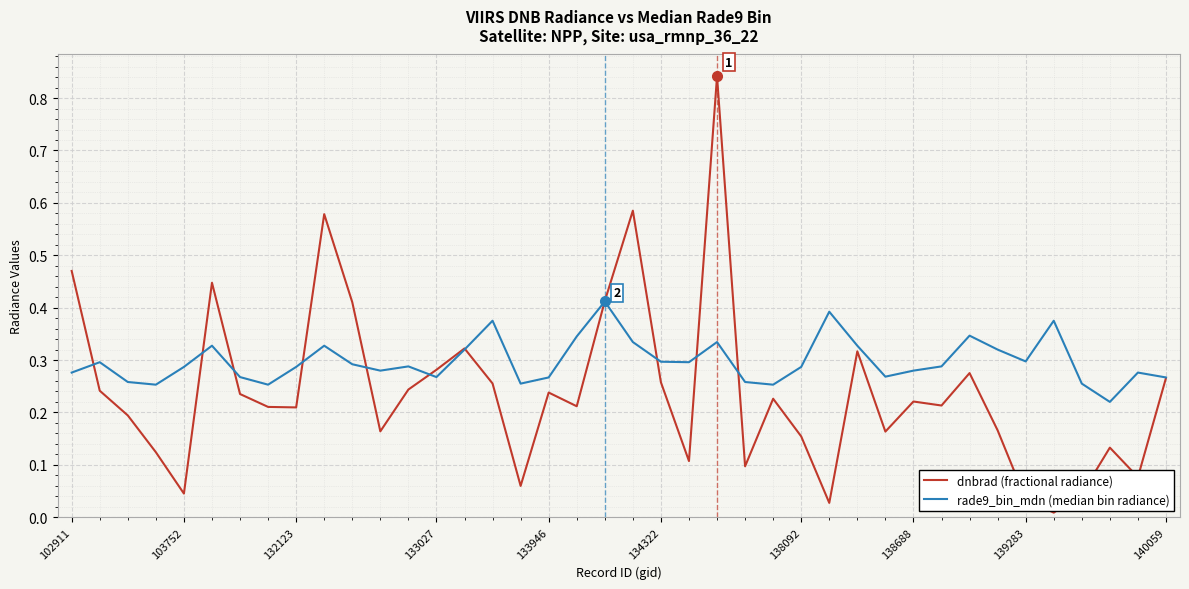

List the series in order of their peak value, lowest first.

rade9_bin_mdn (median bin radiance), dnbrad (fractional radiance)